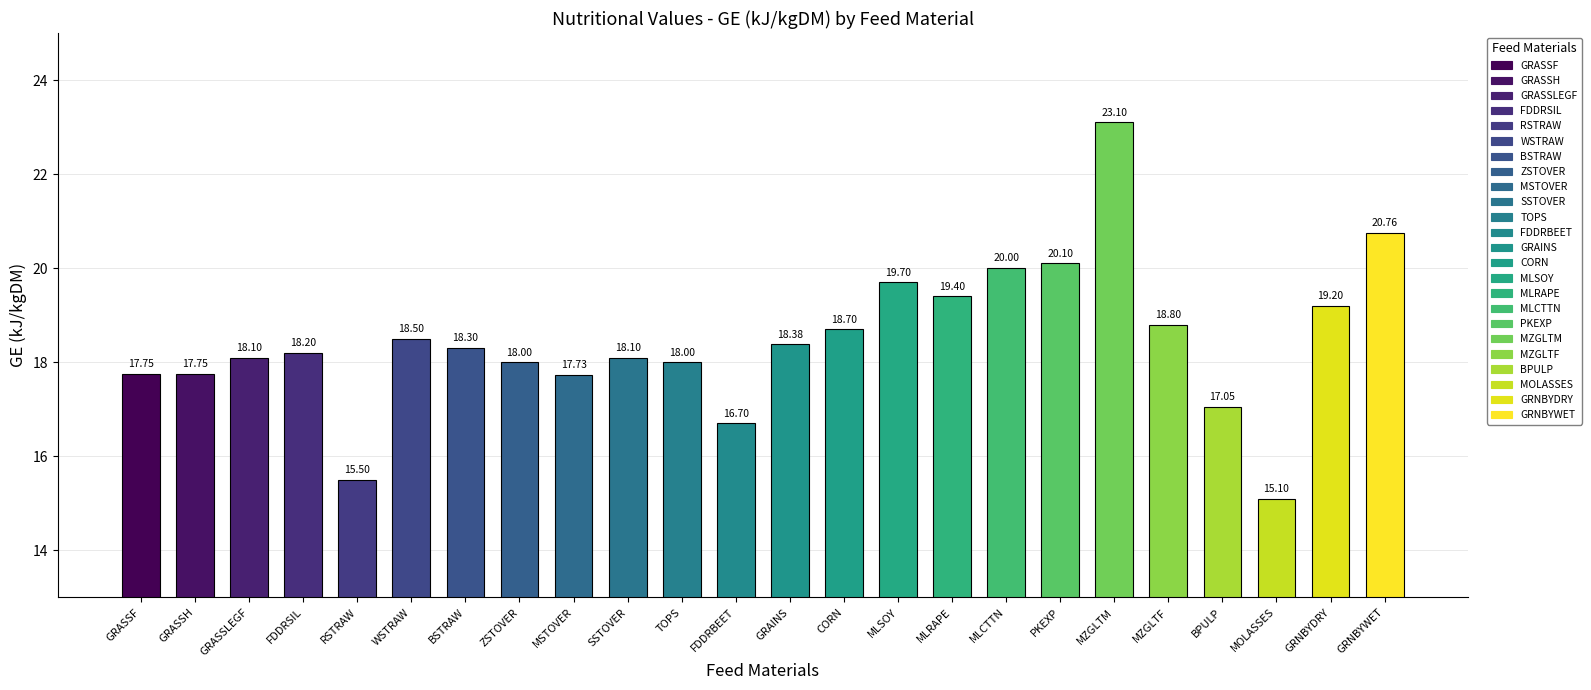

Which category has the highest value across all series?

MZGLTM